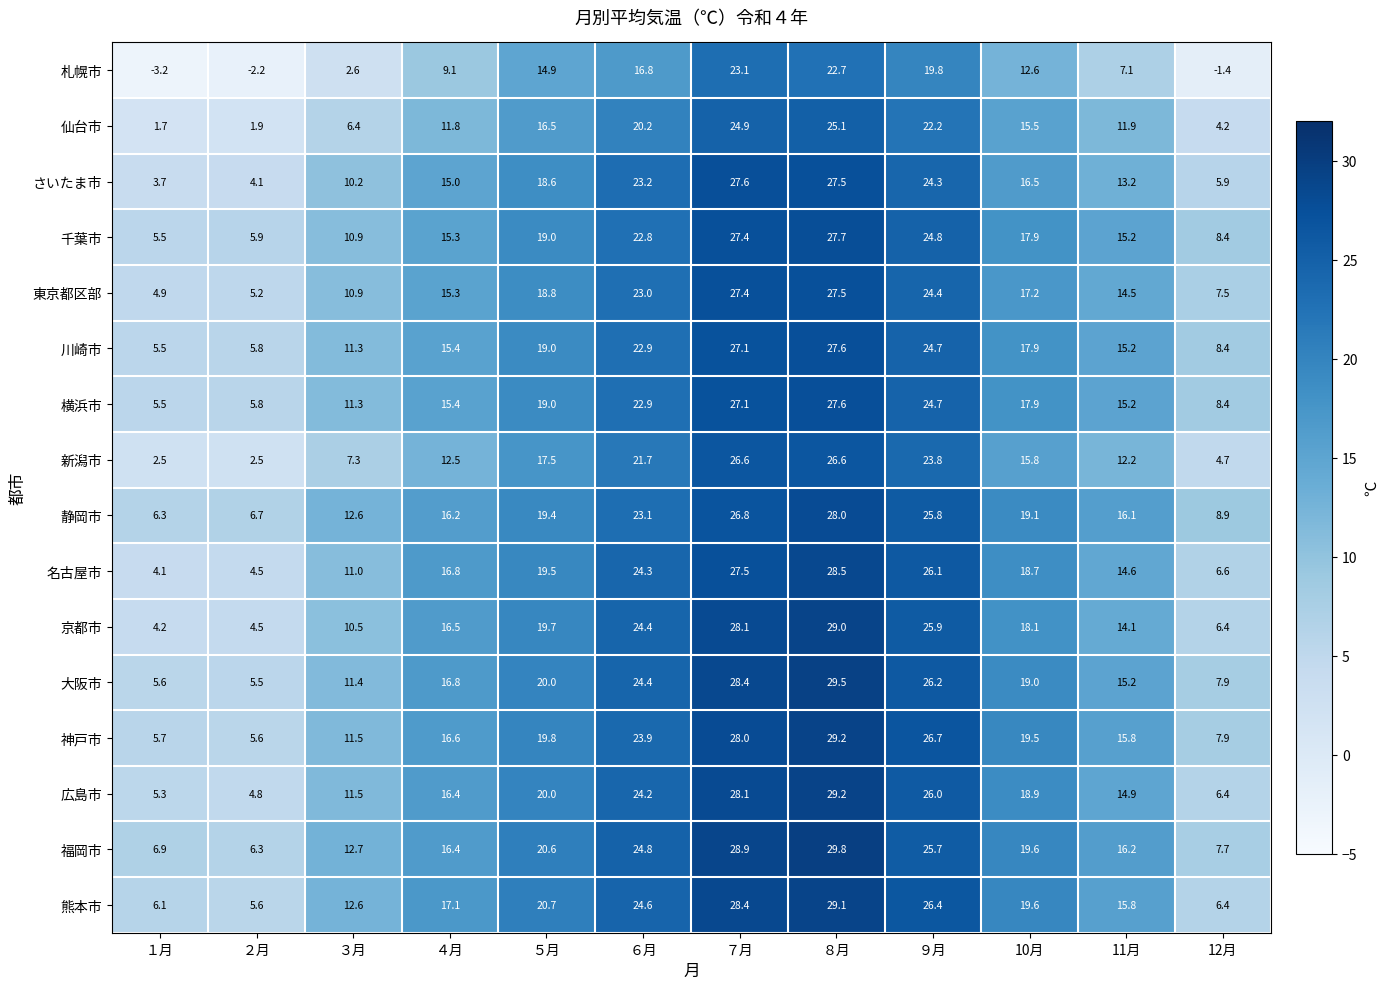

Which series has the largest total across all categories?

福岡市